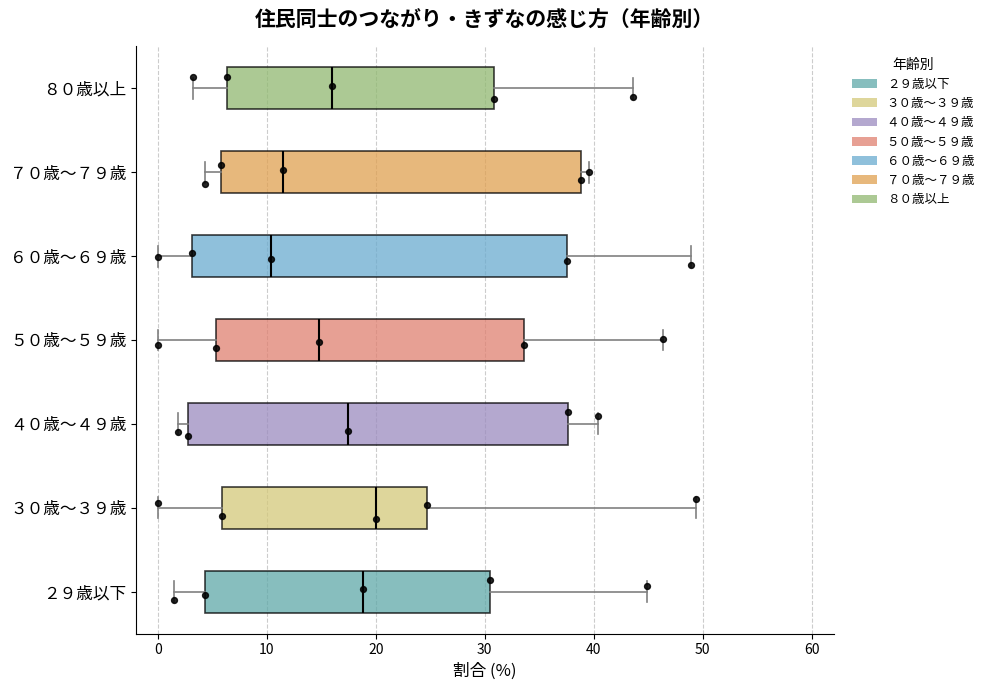

Reading bottom to top, read every box against the x-axis: the position of its median line, the range the box covers, and the ends of its whiskers. The values are not printed on the chart, so give them approximately, as read against the axis.

２９歳以下: median 19, box 4 to 30, whiskers 1 to 45
３０歳～３９歳: median 20, box 6 to 25, whiskers 0 to 49
４０歳～４９歳: median 17, box 3 to 38, whiskers 2 to 40
５０歳～５９歳: median 15, box 5 to 34, whiskers 0 to 46
６０歳～６９歳: median 10, box 3 to 38, whiskers 0 to 49
７０歳～７９歳: median 12, box 6 to 39, whiskers 4 to 40
８０歳以上: median 16, box 6 to 31, whiskers 3 to 44